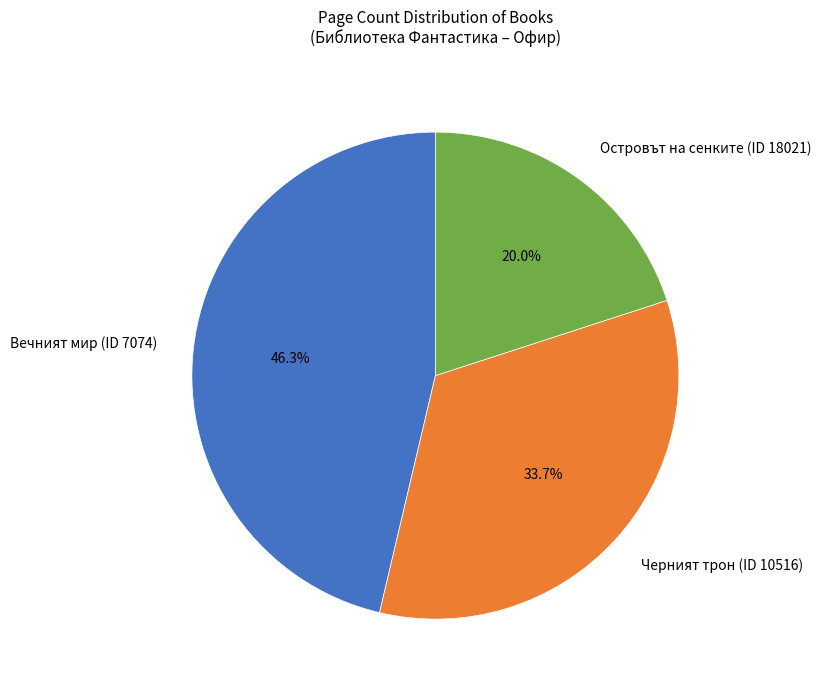

What is the largest slice in the pie chart?

Вечният мир (ID 7074)